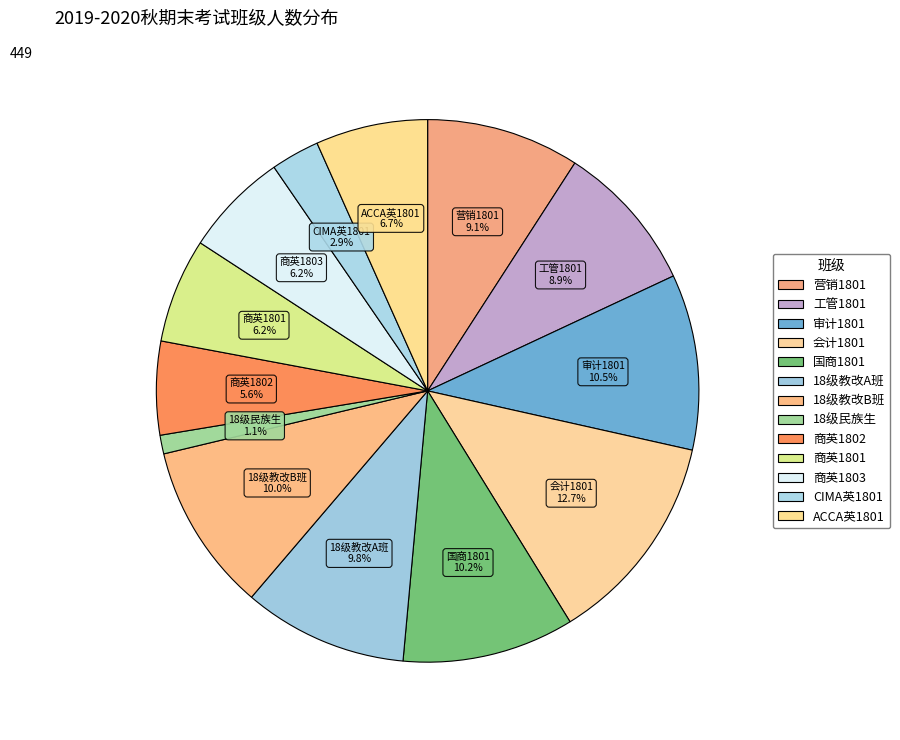

What is the ratio of the value at 会计1801 to the value at ACCA英1801?

1.9